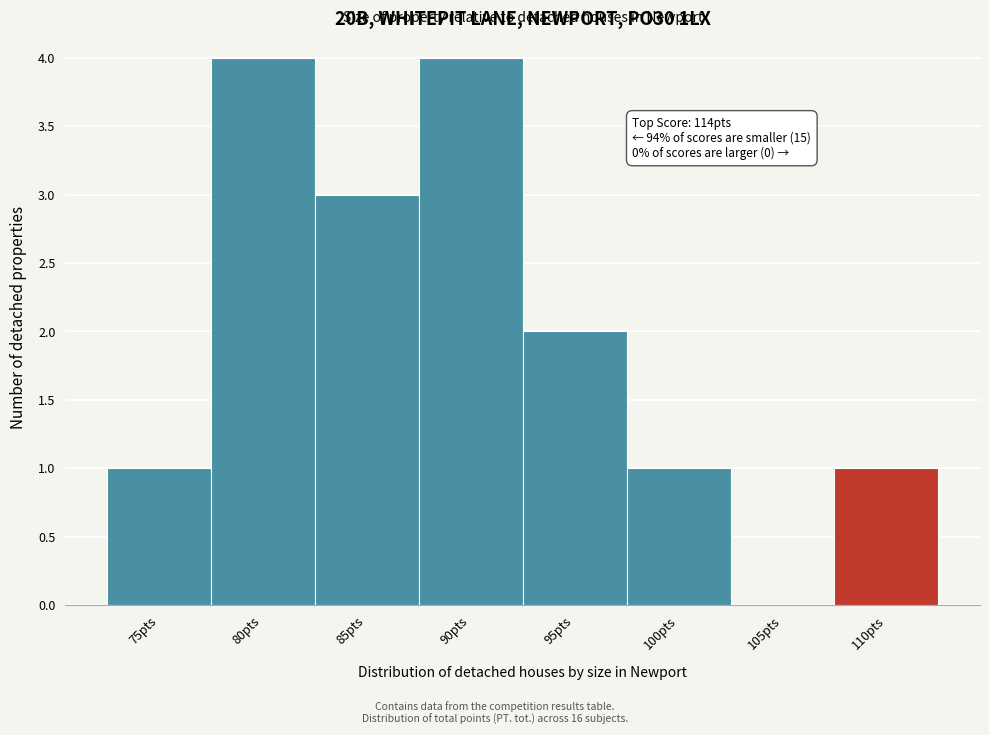

Reading left to right, list all the values displayed in this chart.

75pts=1	80pts=4	85pts=3	90pts=4	95pts=2	100pts=1	105pts=0	110pts=1